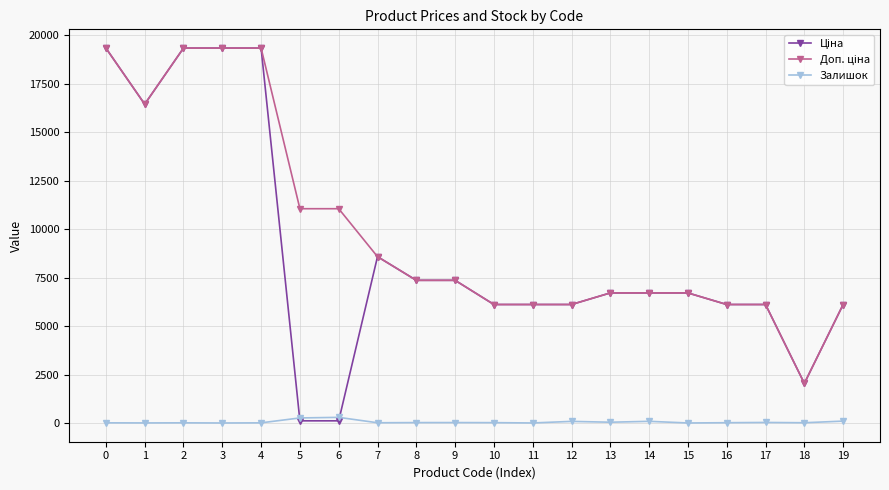

True or false: Залишок has more than 0 interior local peaks.

True